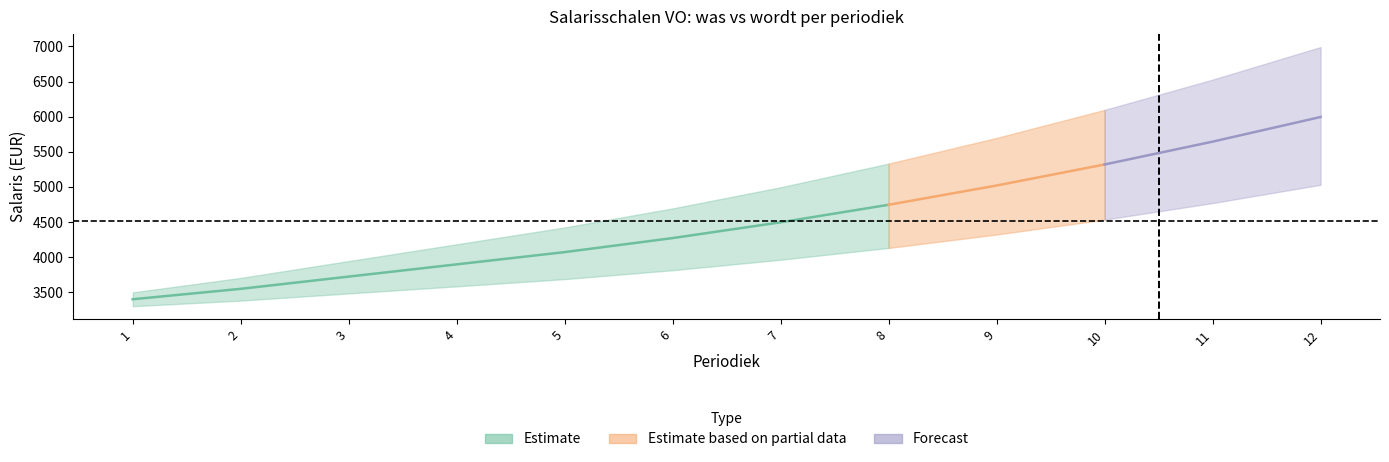

True or false: wordt_LD has a value of 3246 at 10.

False